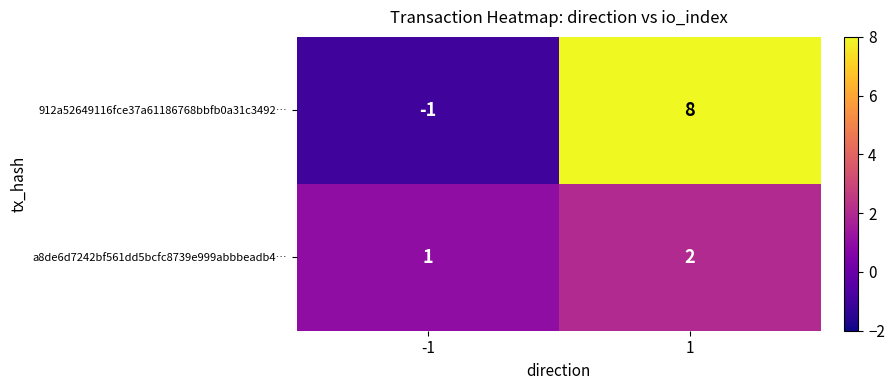

Count the number of data series in this chart.

2